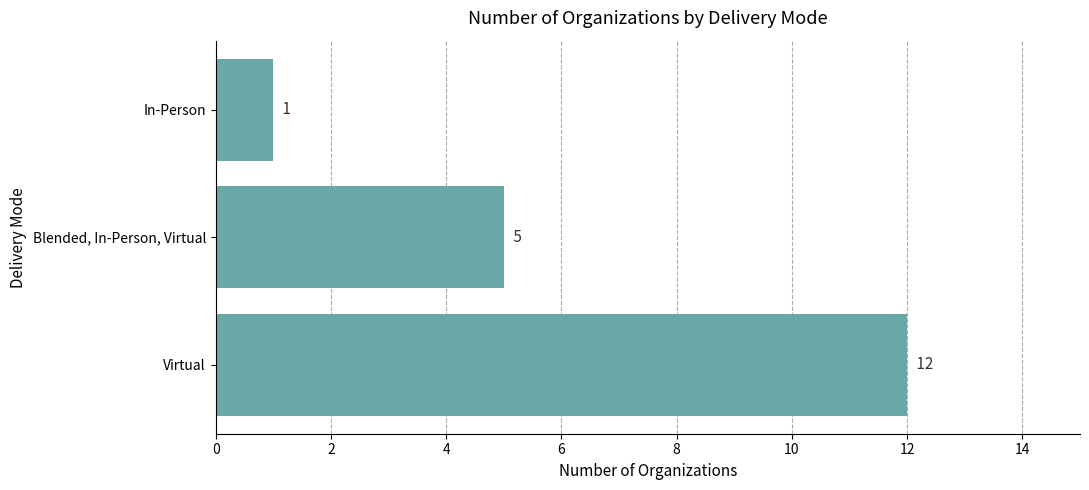

Which label corresponds to the smallest value in the chart?

In-Person